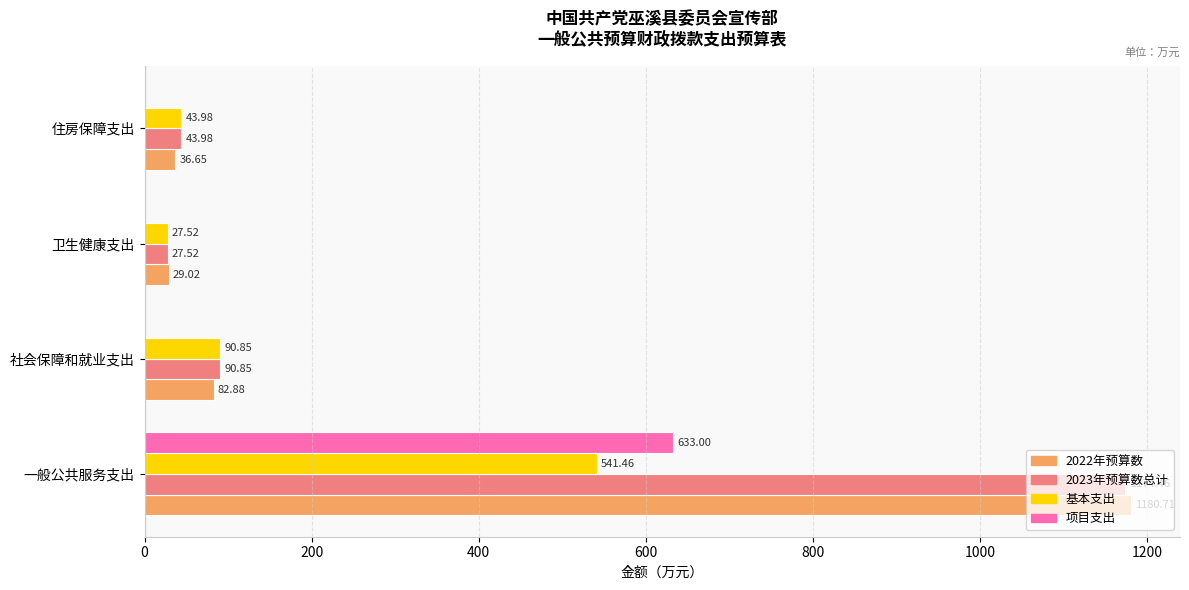

What is the total value across all series at 住房保障支出?

124.6